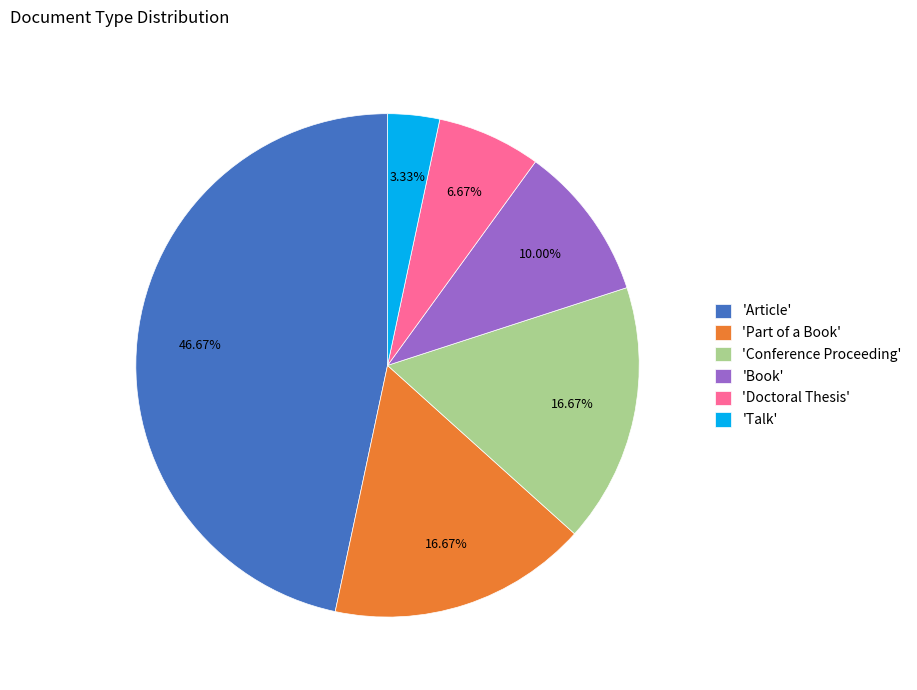

Combined, do 'Doctoral Thesis' and 'Book' account for over 50%?

No